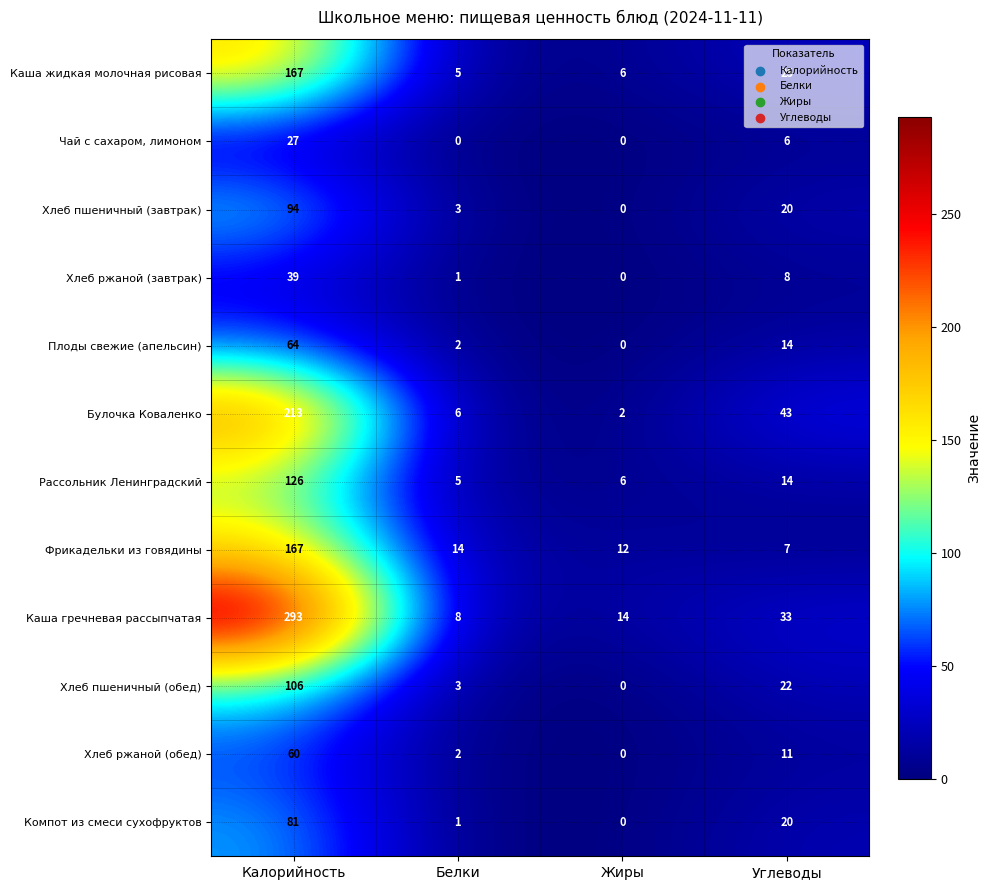

Which series has the largest total across all categories?

Каша гречневая рассыпчатая